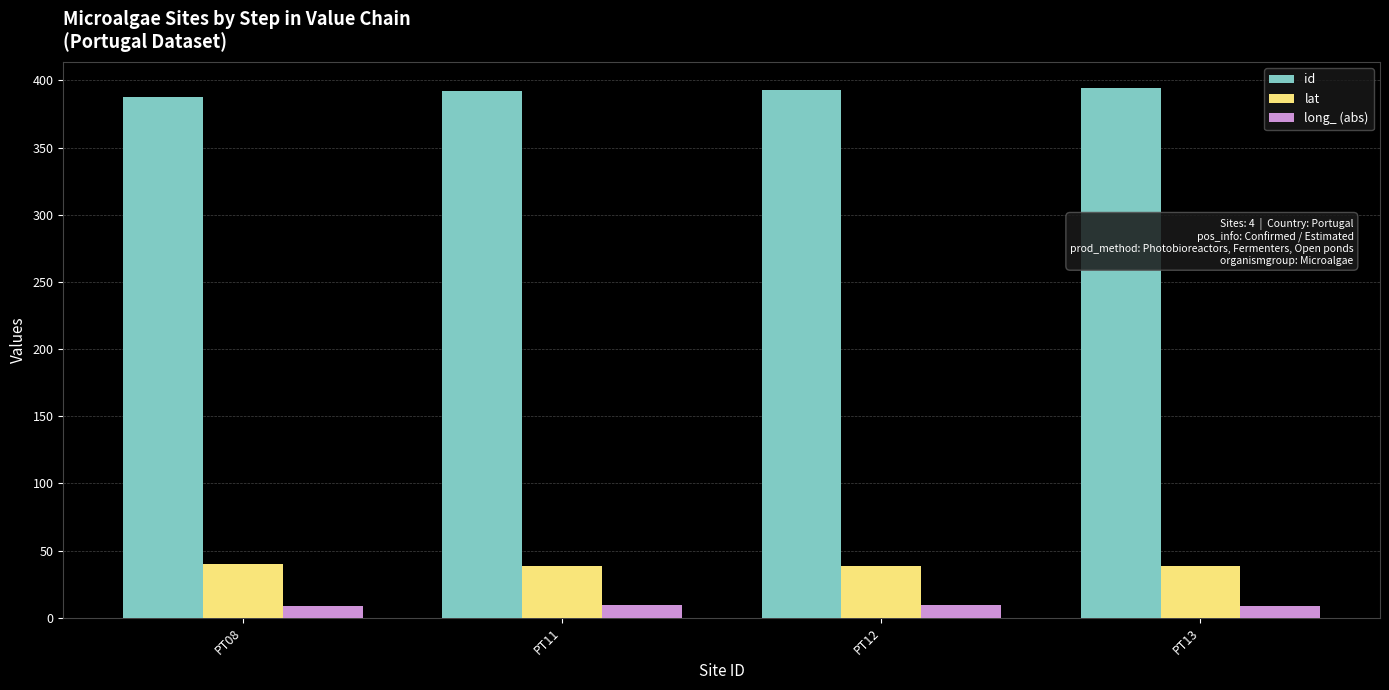

What is the value of the id bar at the 2nd from the left?

392.0